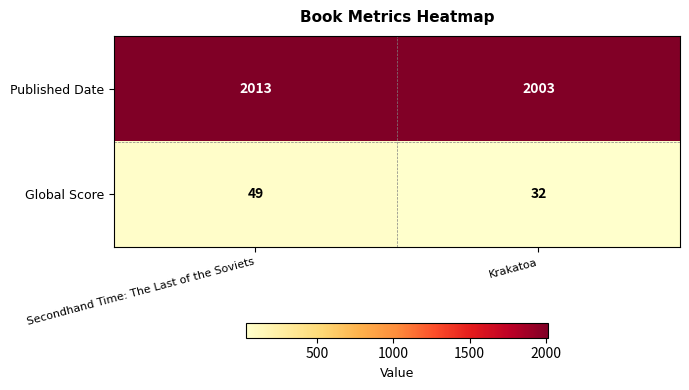

Rank the series at Secondhand Time: The Last of the Soviets from lowest to highest value.

Global Score, Published Date